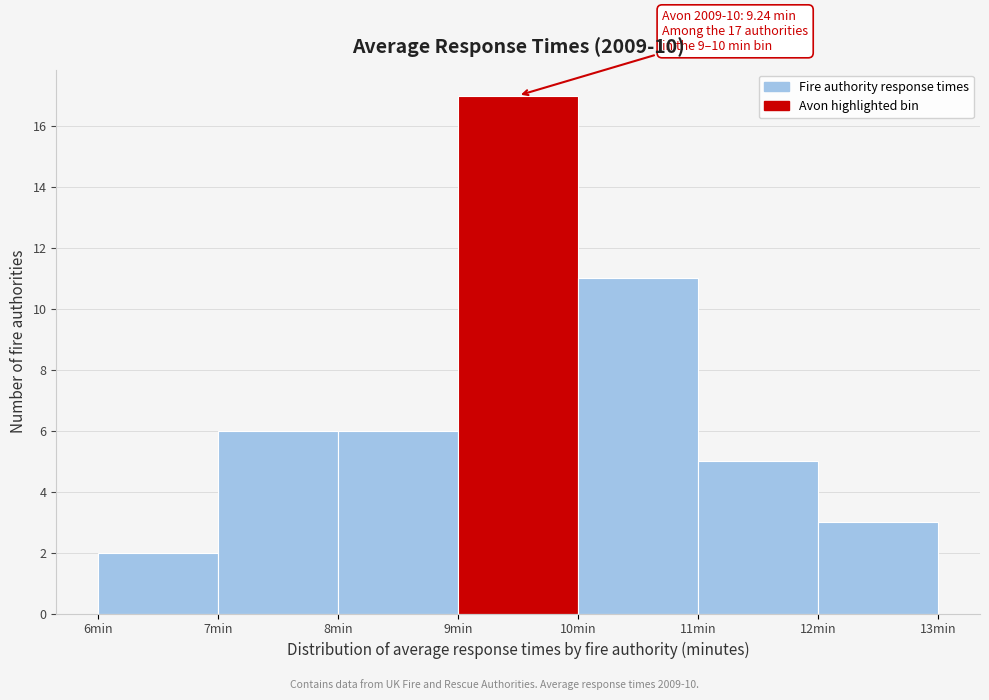

Over which range of the x-axis is the bar tallest?

9 to 10